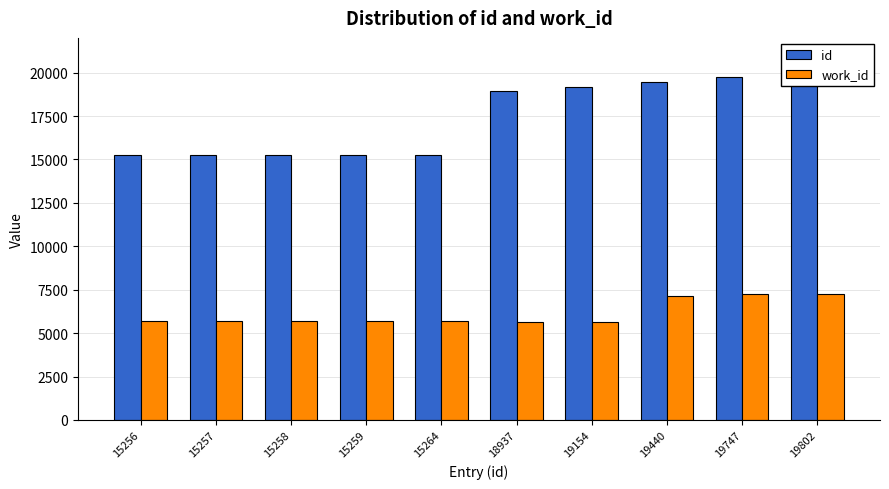

Count the number of categories in the chart.

10